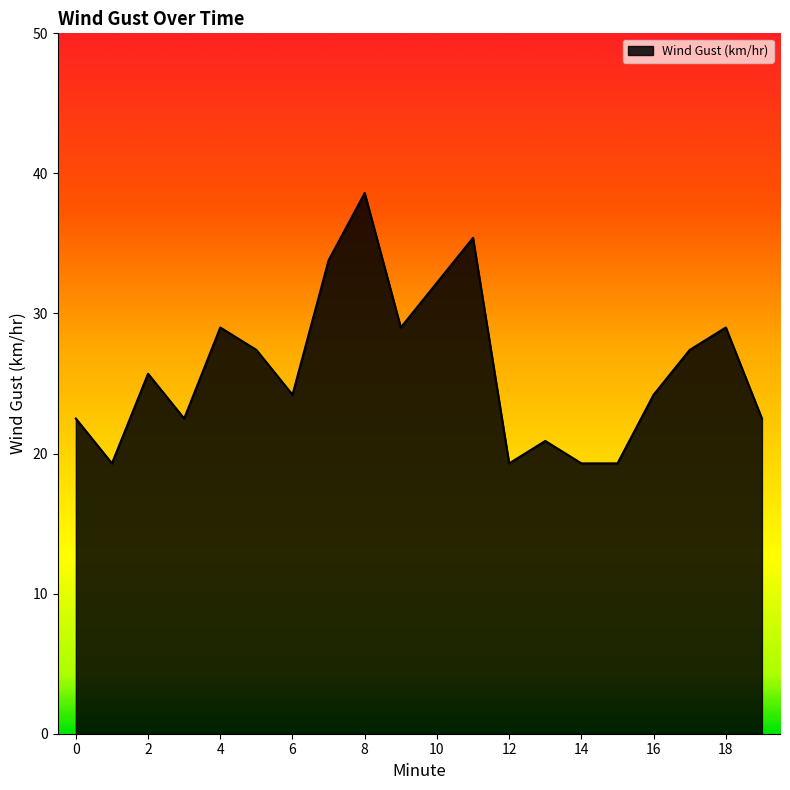

What is the sum of all values?

521.5